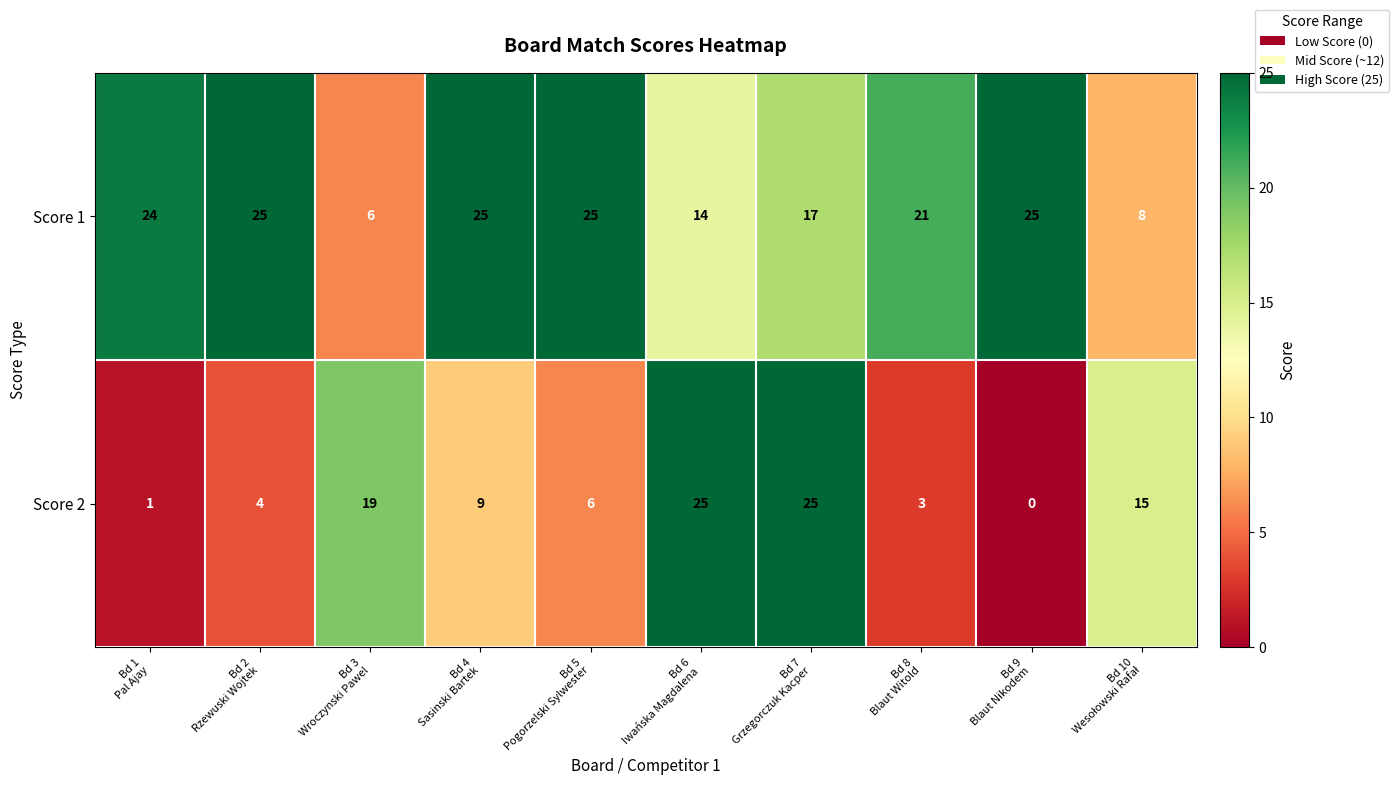

Which series has the largest total across all categories?

Score 1